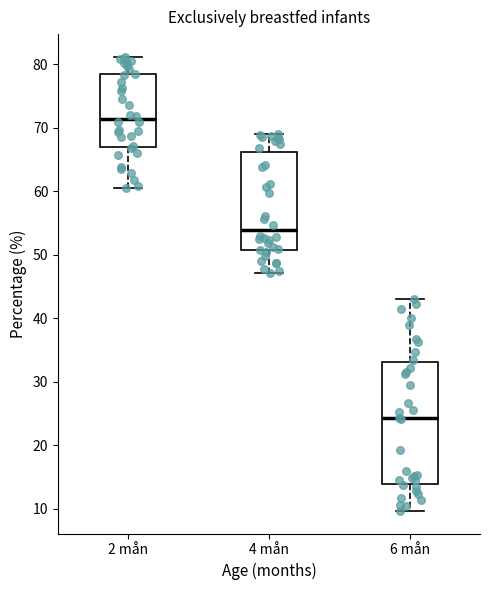

Which box's median line is the lowest?

6 mån